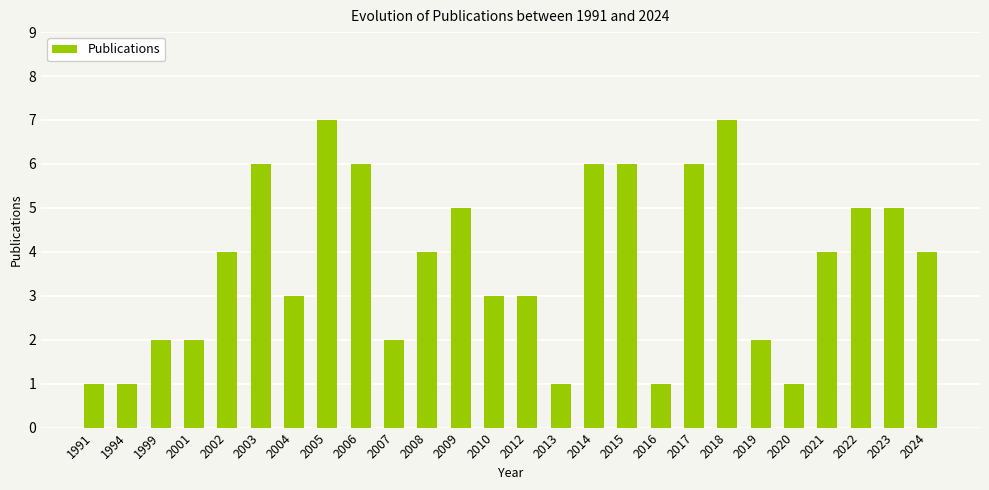

What is the value of the 22nd bar from the left?

1